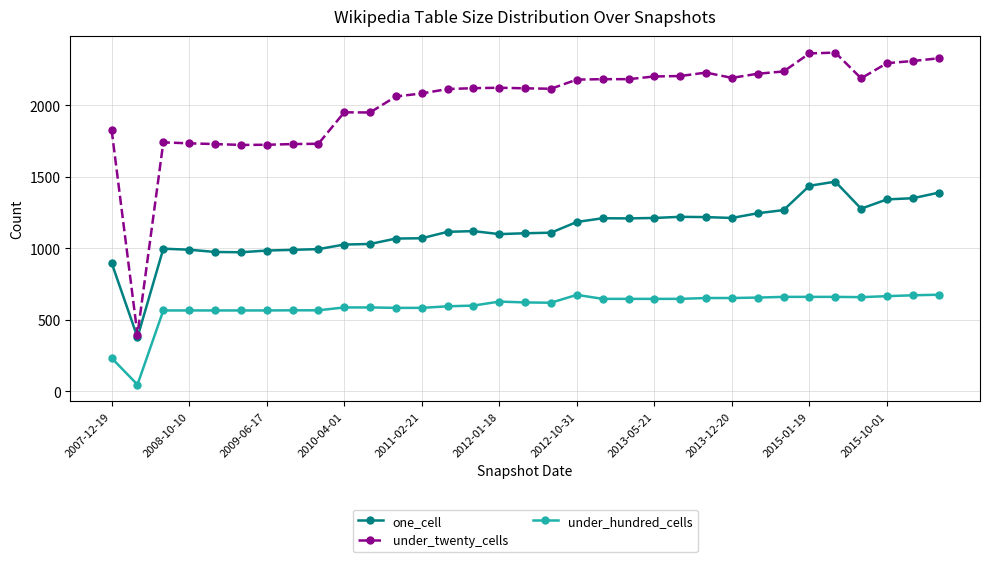

What is the value of the under_twenty_cells point at the 18th from the left?

2117